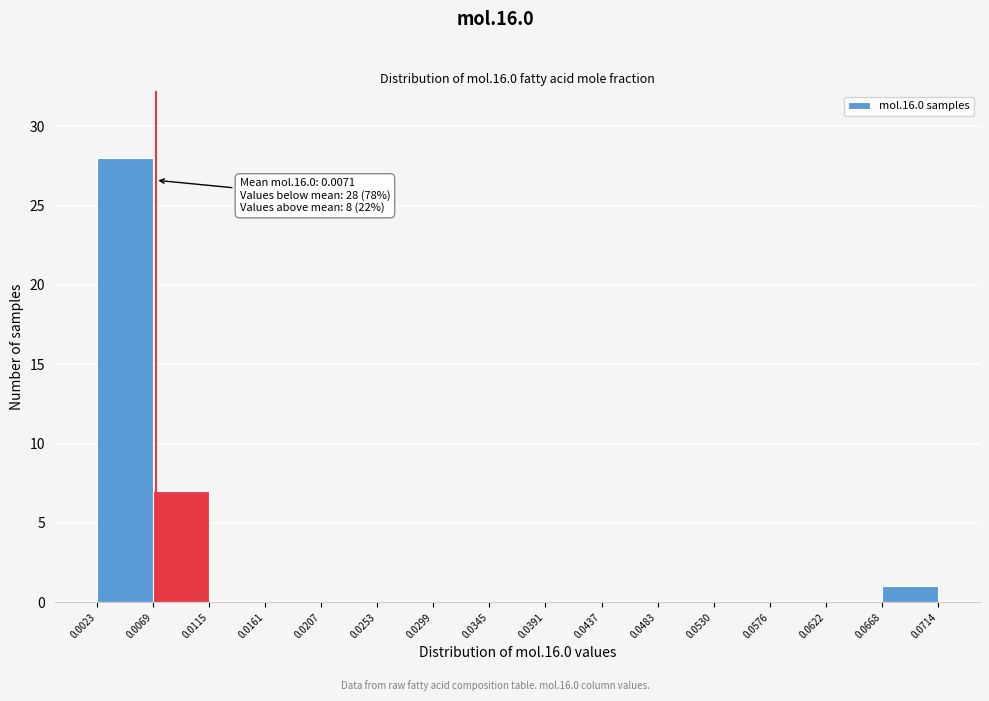

Over which range of the x-axis is the bar tallest?

0.0023 to 0.0069